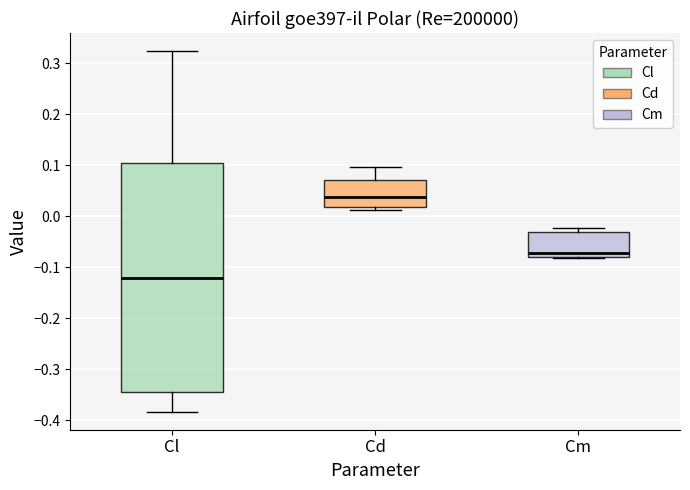

Which box's median line is the highest?

Cd